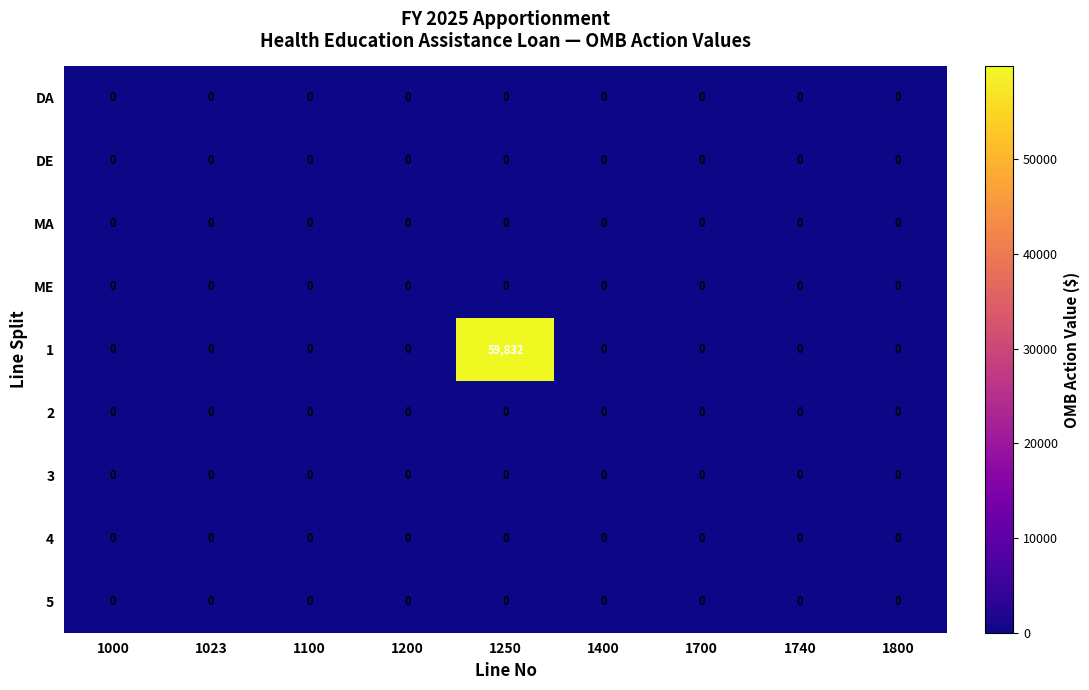

At which category is the sum across all series the highest?

1250